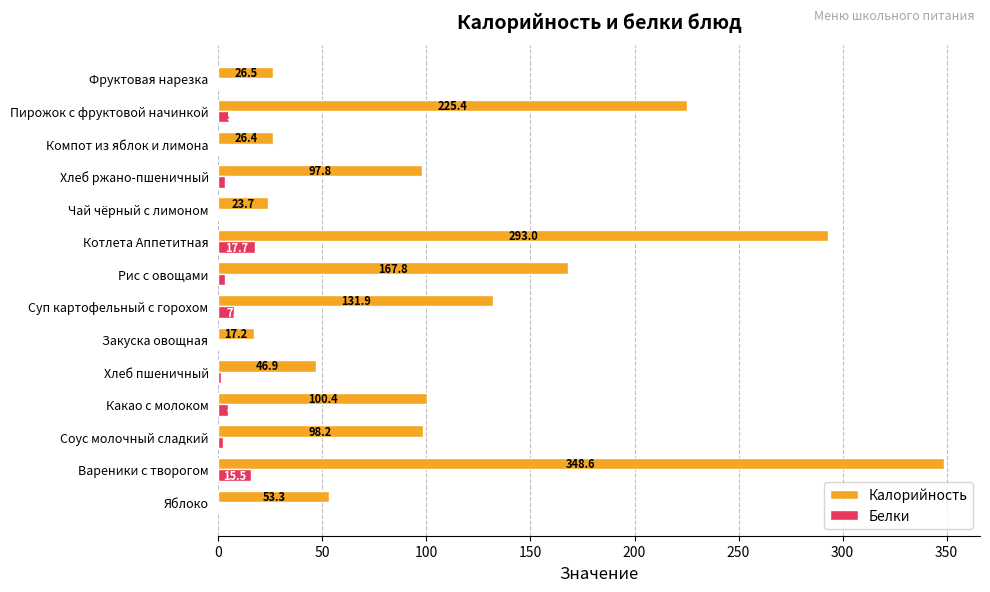

At which category is the sum across all series the highest?

Вареники с творогом